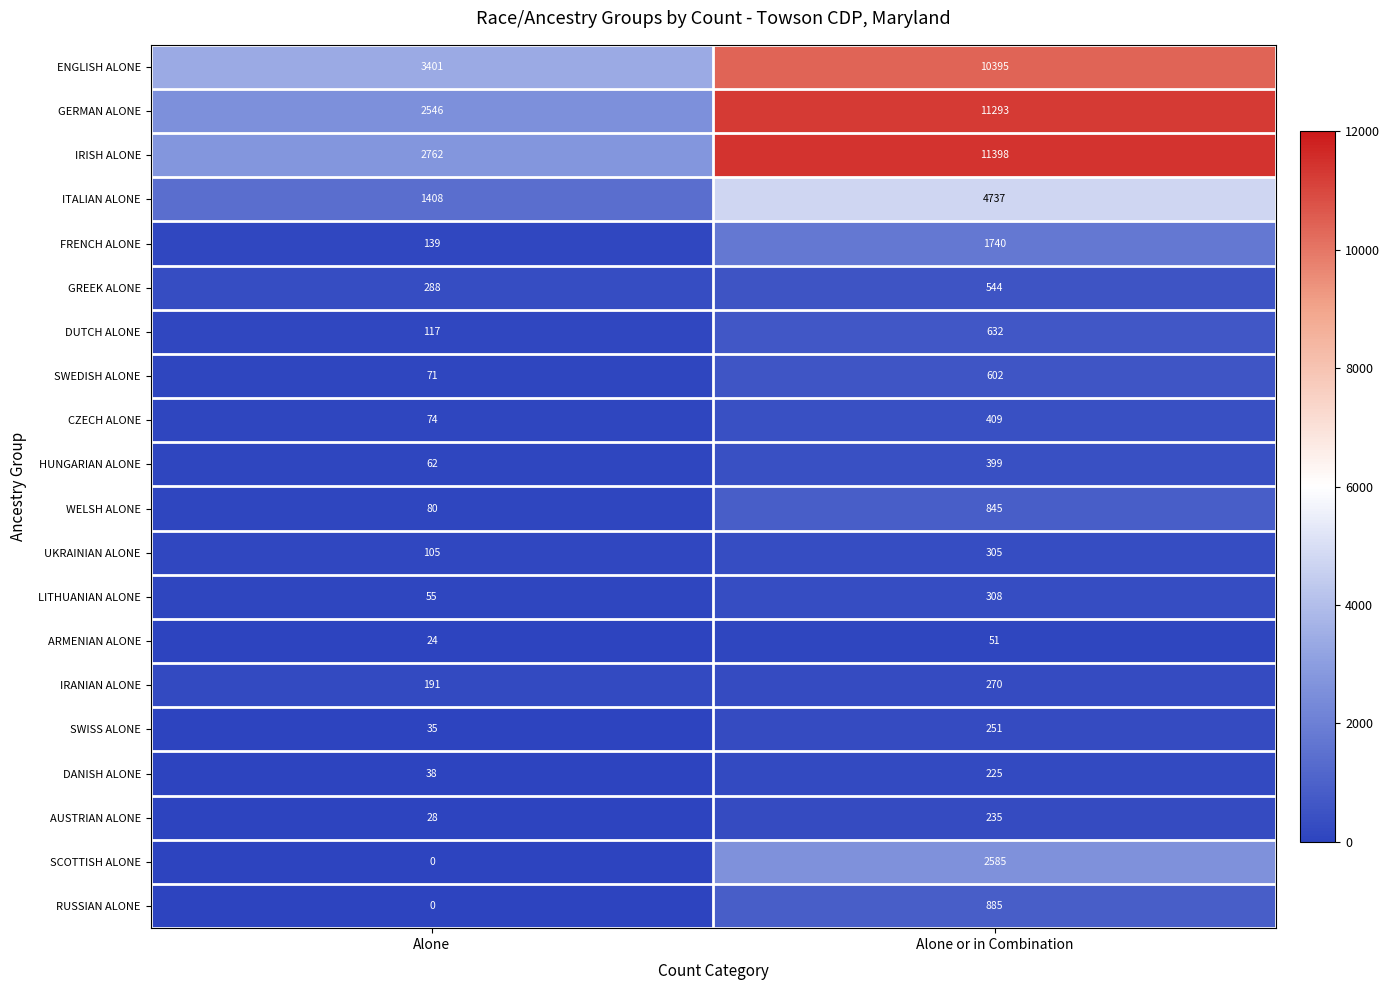

What is the difference between the highest and lowest values at Alone or in Combination?

11347